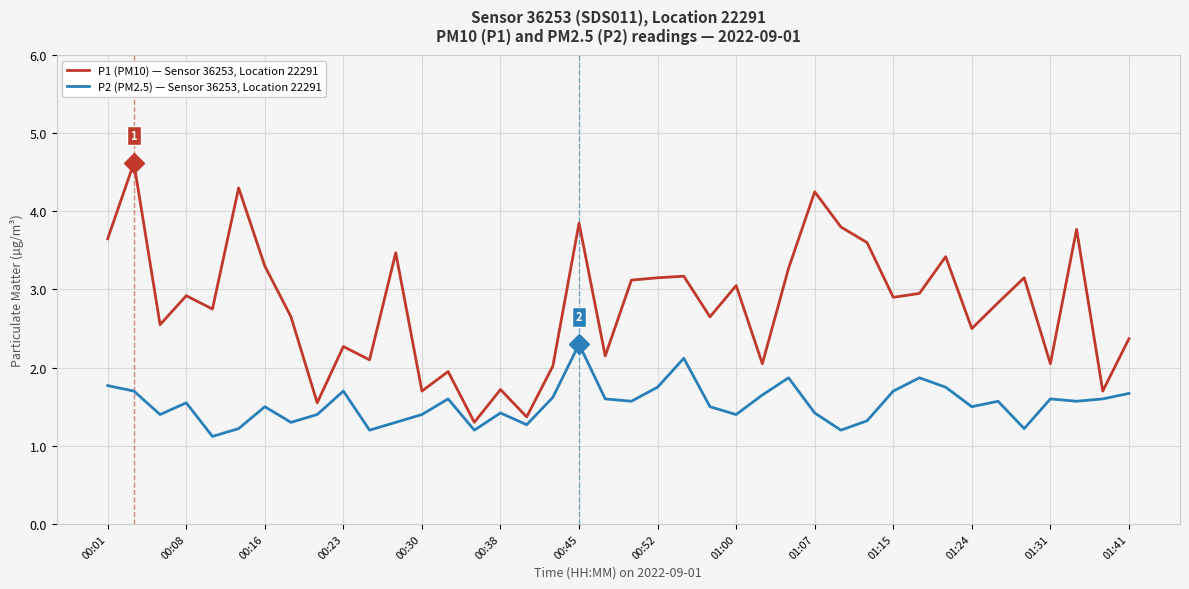

Which series has the widest spread of values?

P1 (PM10) — Sensor 36253, Location 22291